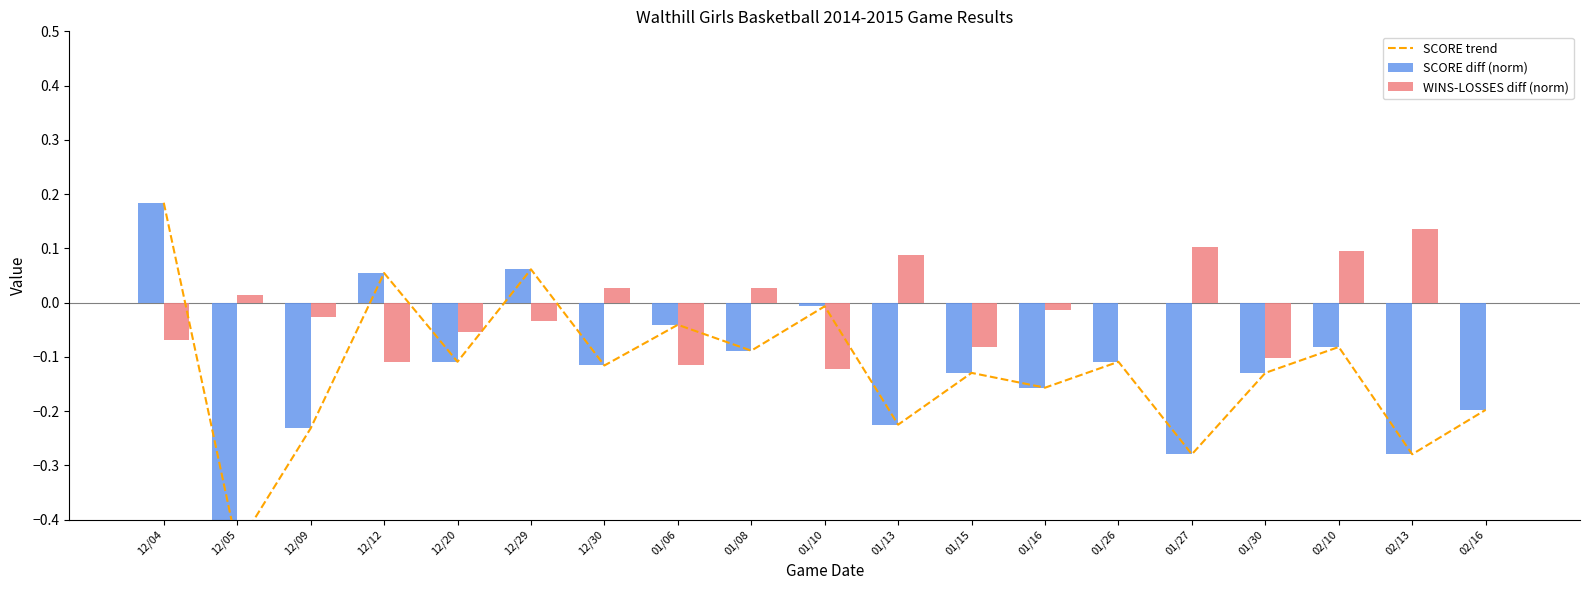

How many values in the SCORE diff (norm) series are below 0?

16